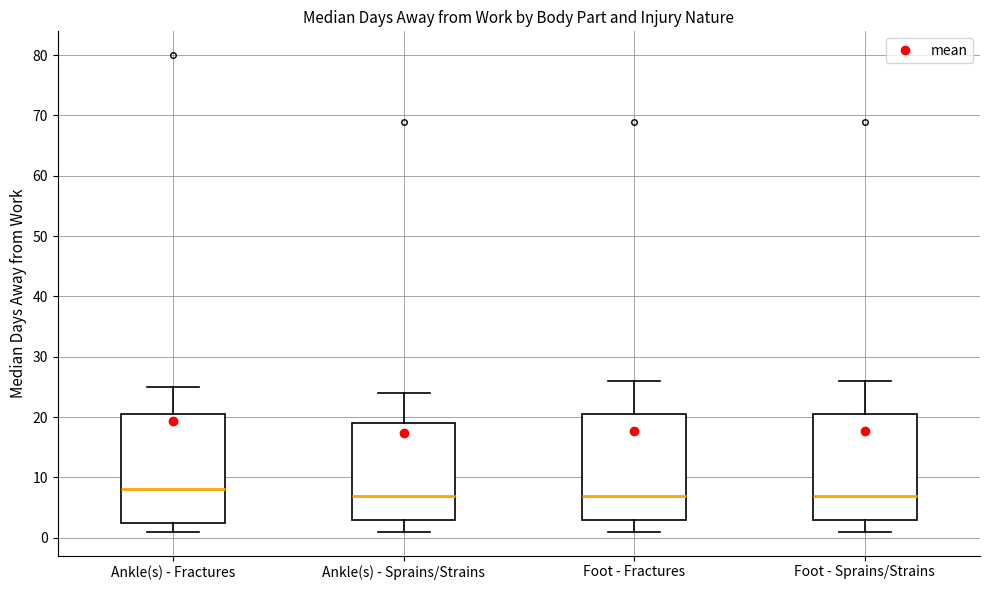

Reading left to right, read every box against the y-axis: the position of its median line, the range the box covers, and the ends of its whiskers. The values are not printed on the chart, so give them approximately, as read against the axis.

Ankle(s) - Fractures: median 8, box 3 to 21, whiskers 1 to 25
Ankle(s) - Sprains/Strains: median 7, box 3 to 19, whiskers 1 to 24
Foot - Fractures: median 7, box 3 to 21, whiskers 1 to 26
Foot - Sprains/Strains: median 7, box 3 to 21, whiskers 1 to 26